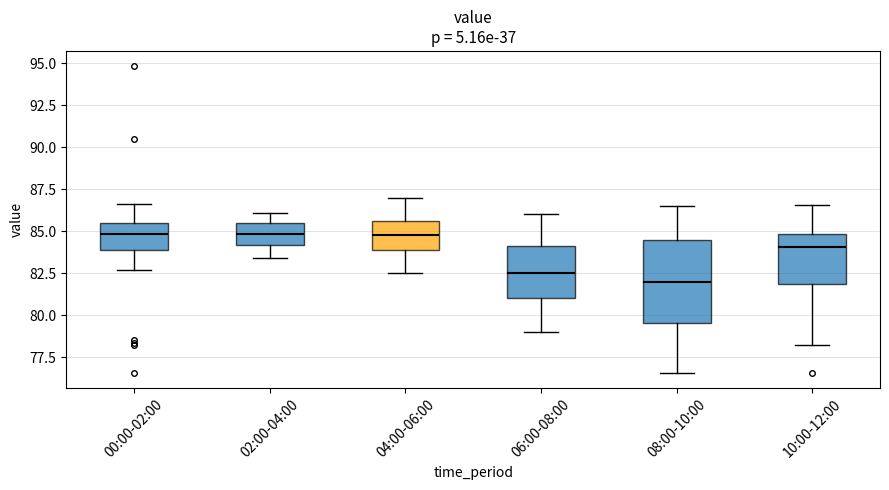

Where does the median line of the box for 04:00-06:00 sit on the y-axis? The values are not printed on the chart, so give them approximately, as read against the axis.

85.0